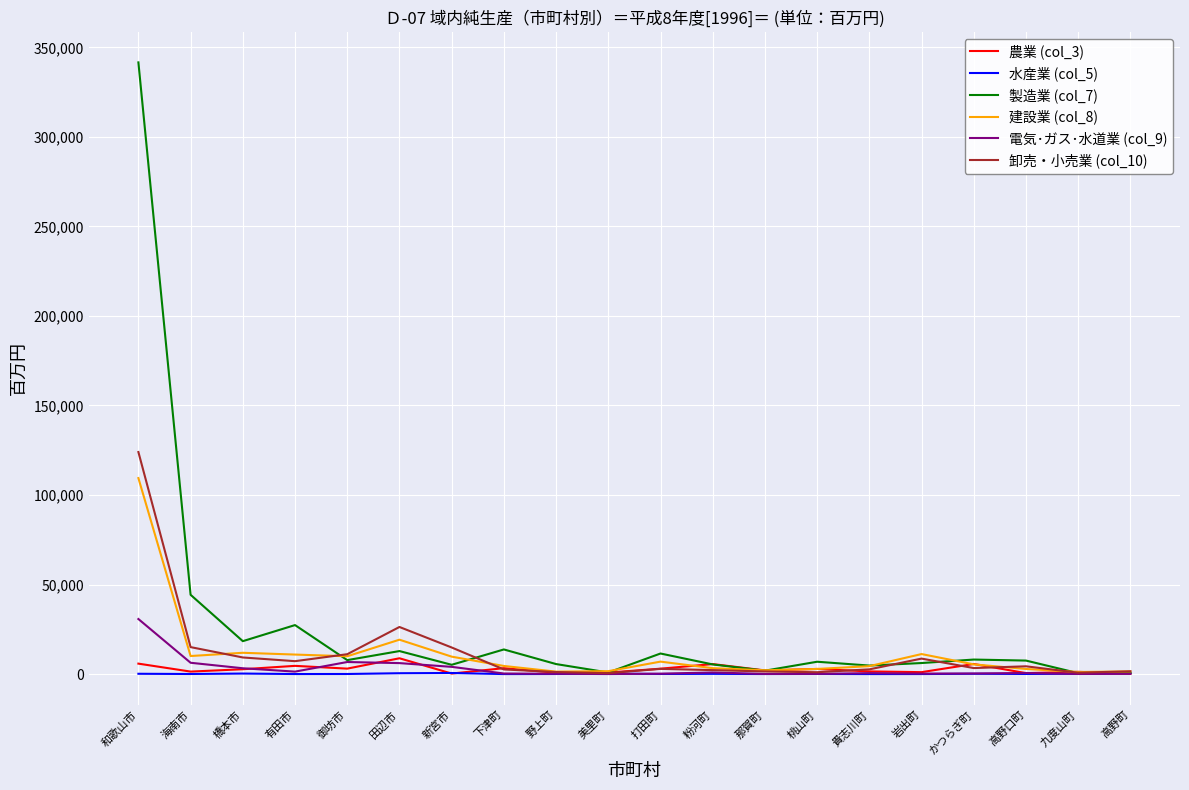

What is the maximum value shown in the chart?

341607